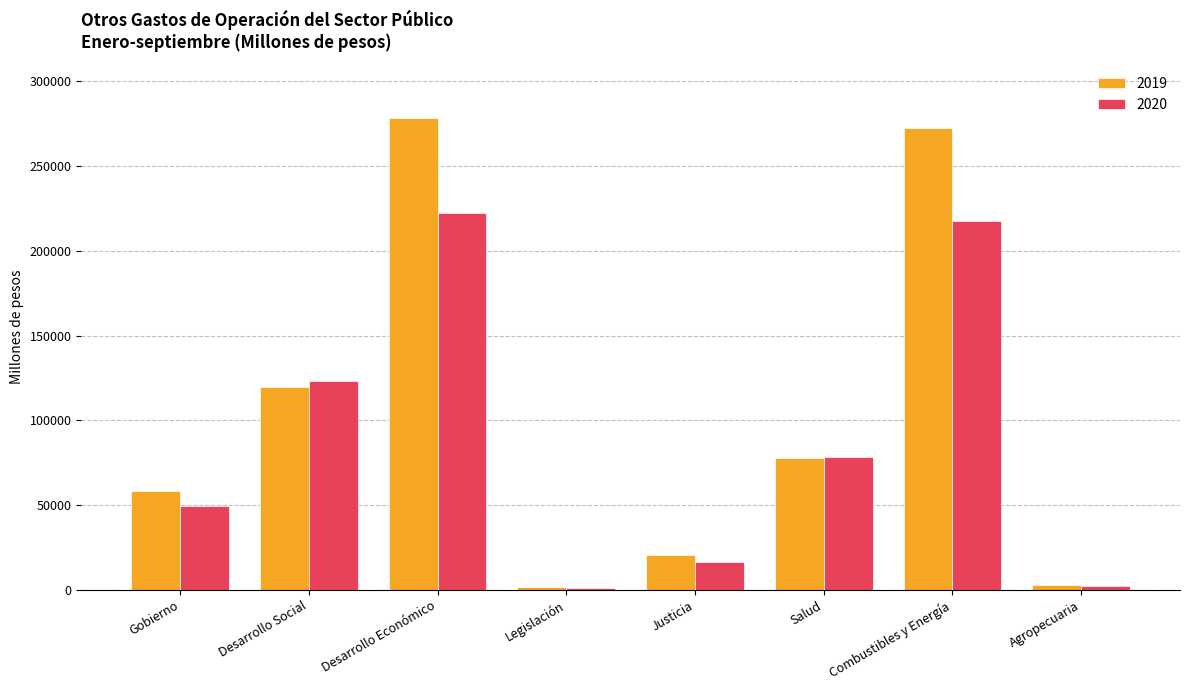

List the series in order of their peak value, lowest first.

2020, 2019